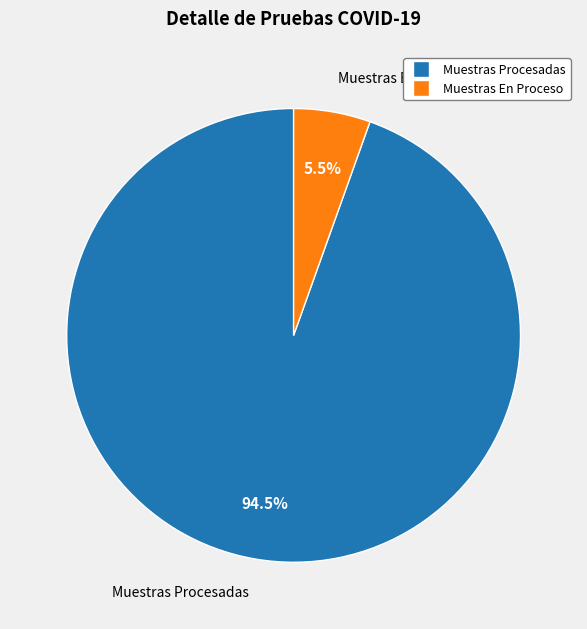

Which category has the biggest portion of the pie?

Muestras Procesadas